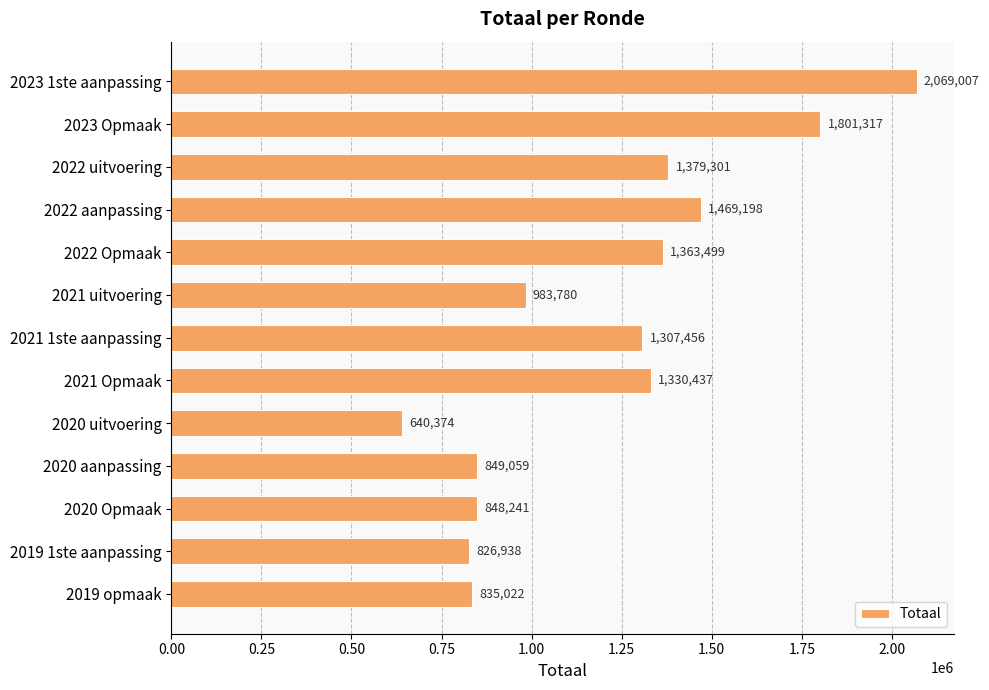

The value at 2020 aanpassing is 849059. True or false?

True